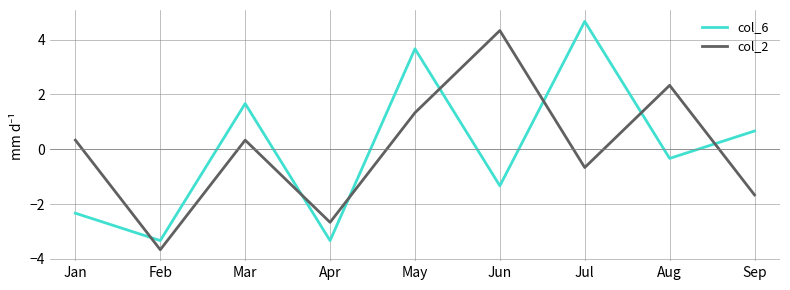

How many values in col_2 are below zero?

4